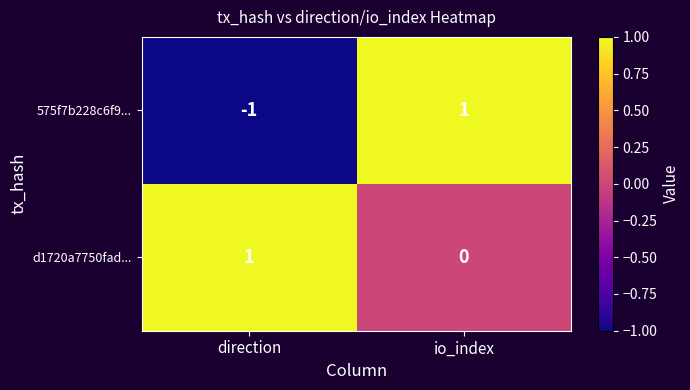

Rank the series by their average value, from highest to lowest.

d1720a7750fad..., 575f7b228c6f9...